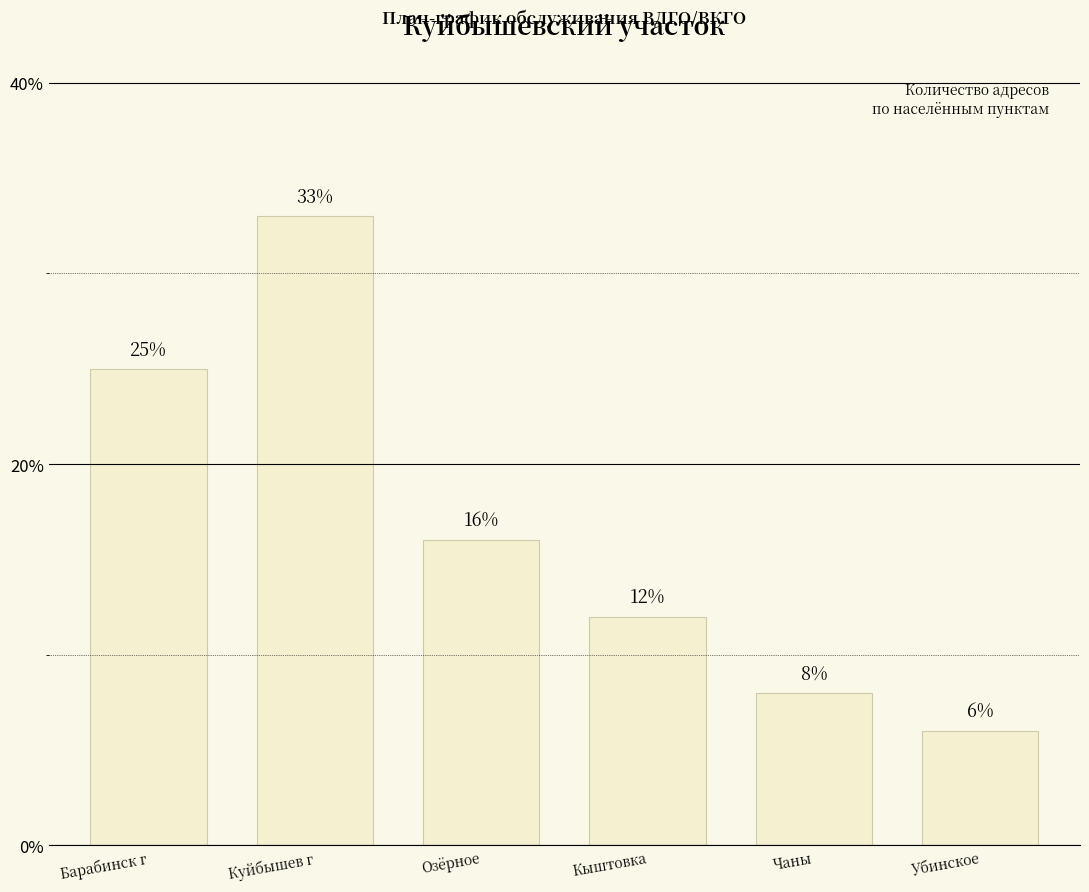

List the labels in order of value, smallest first.

Убинское, Чаны, Кыштовка, Озёрное, Барабинск г, Куйбышев г